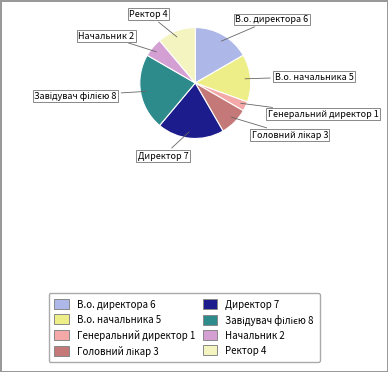

Do Директор and Генеральний директор together represent more than half of the pie?

No